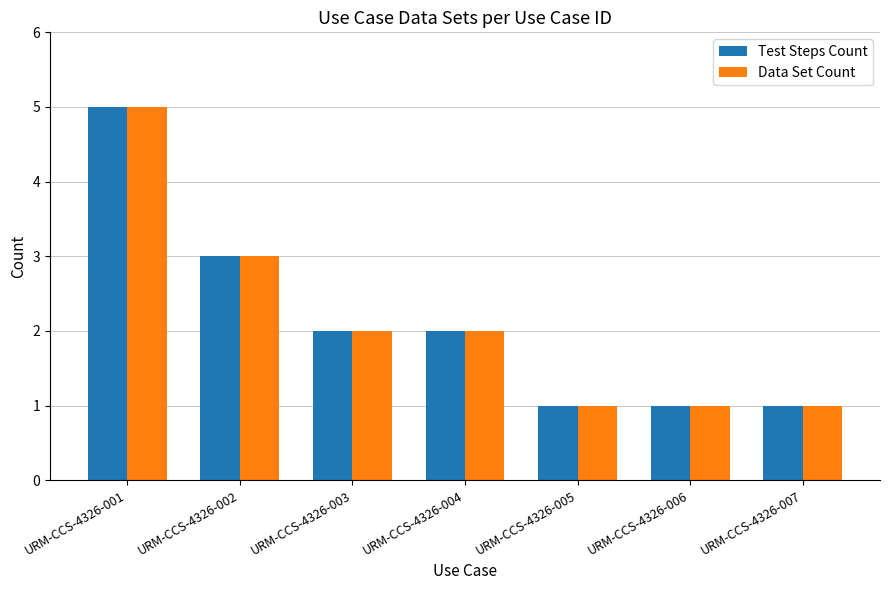

At which label does Test Steps Count reach its peak?

URM-CCS-4326-001